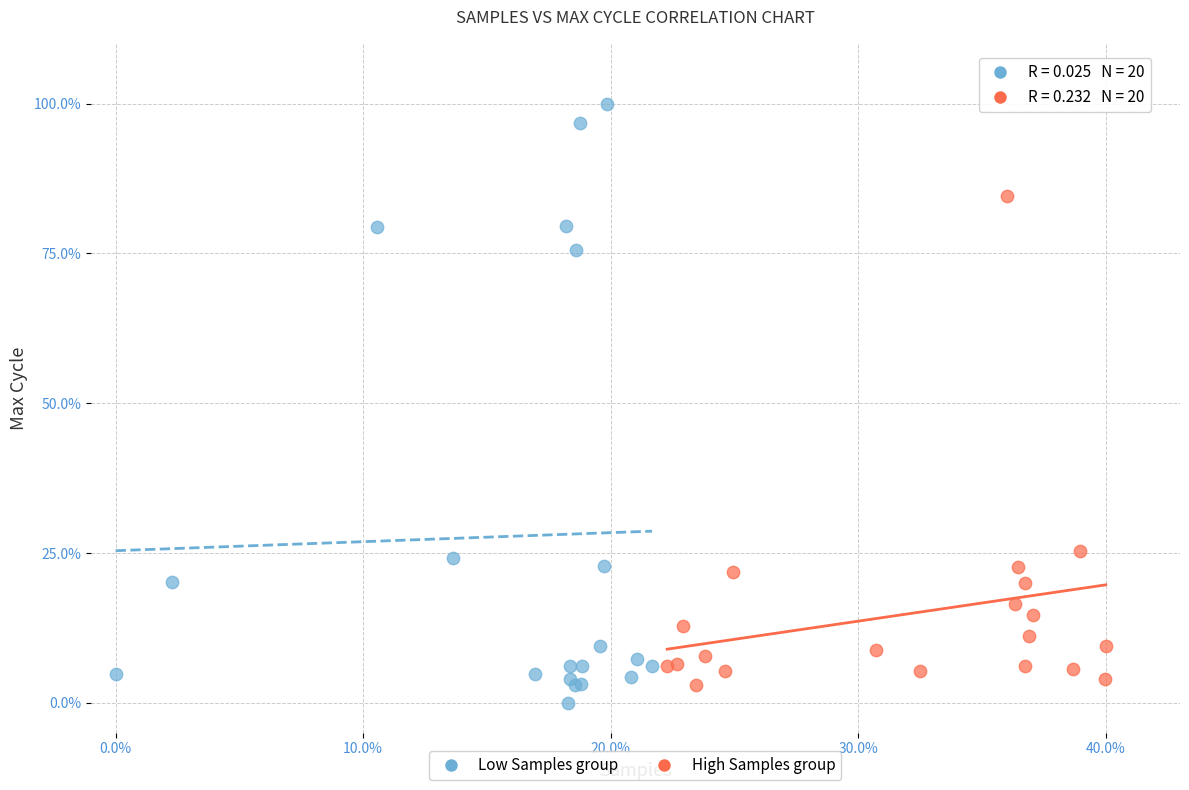

Which series reaches the maximum Y coordinate?

Low Samples group